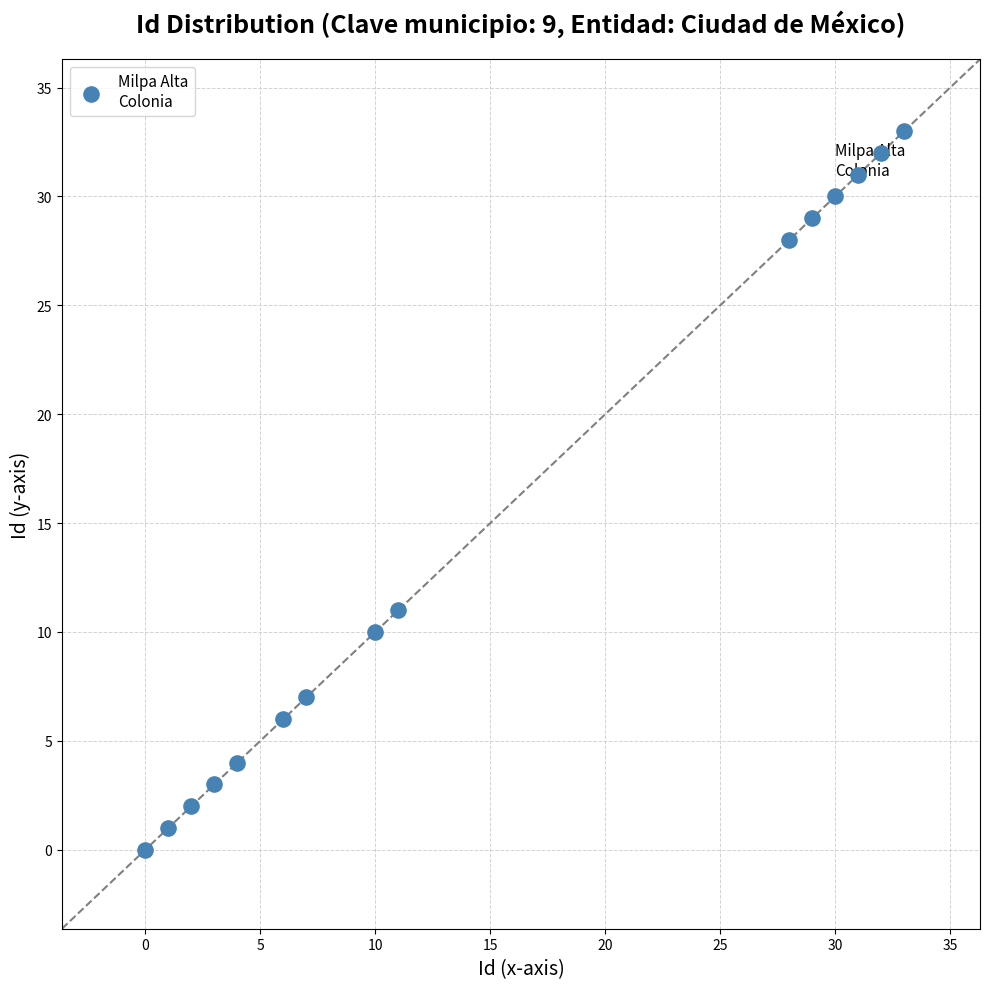

What is the range of X values (max minus min)?

33